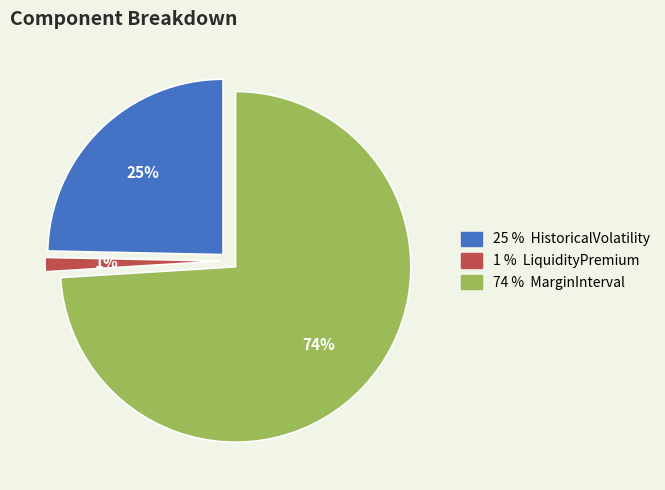

Which category has the biggest portion of the pie?

MarginInterval